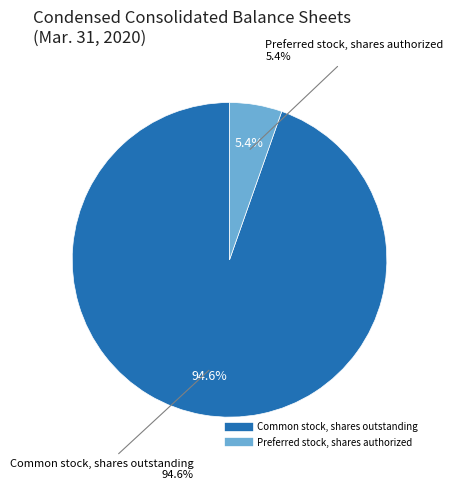

To the nearest percent, what percentage of the pie is Preferred stock, shares authorized?

5%